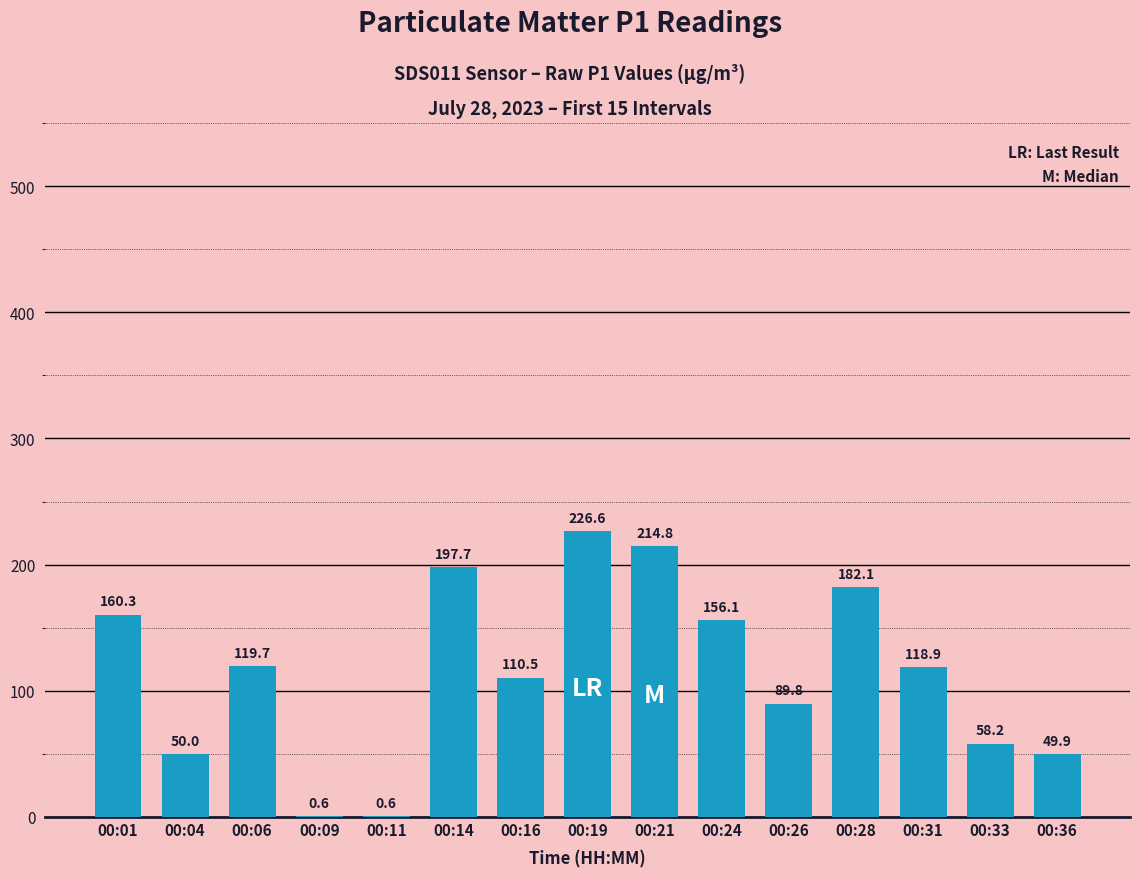

What is the maximum value shown in the chart?

226.6